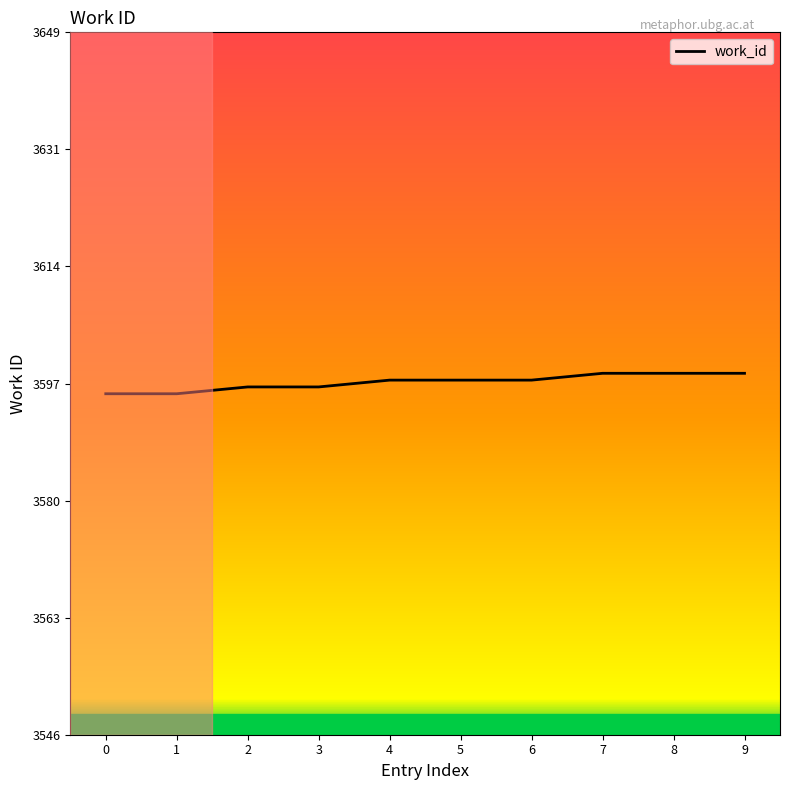

What is the greatest value displayed?

3599